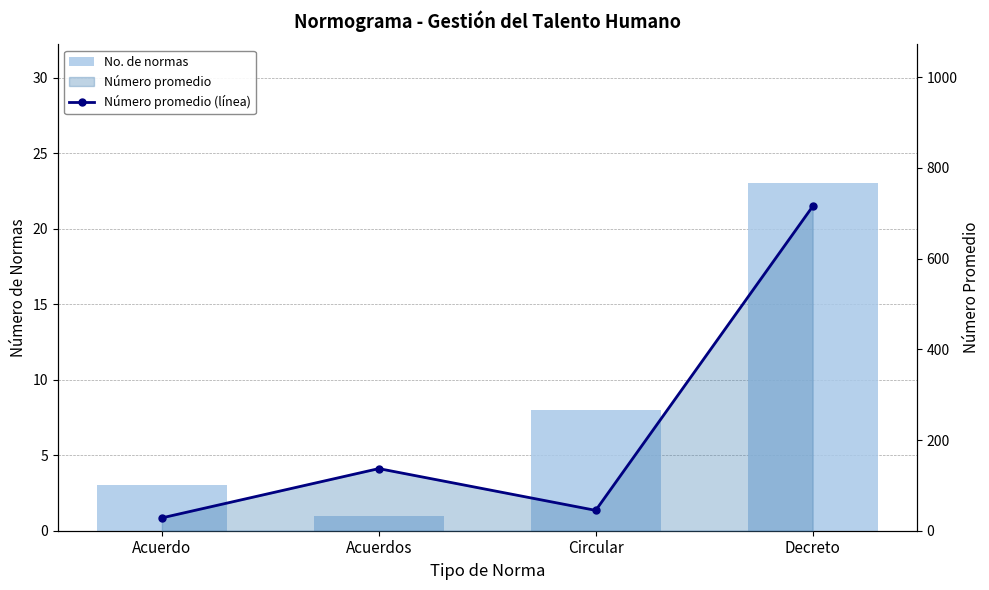

Which series has the largest range (max minus min)?

Número promedio (línea)